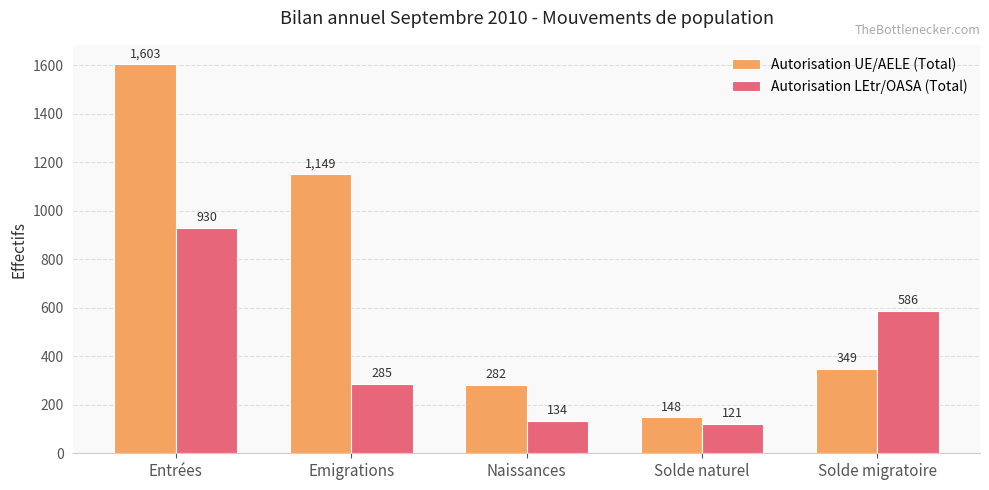

The Autorisation UE/AELE (Total) series shows 269 at Emigrations. True or false?

False